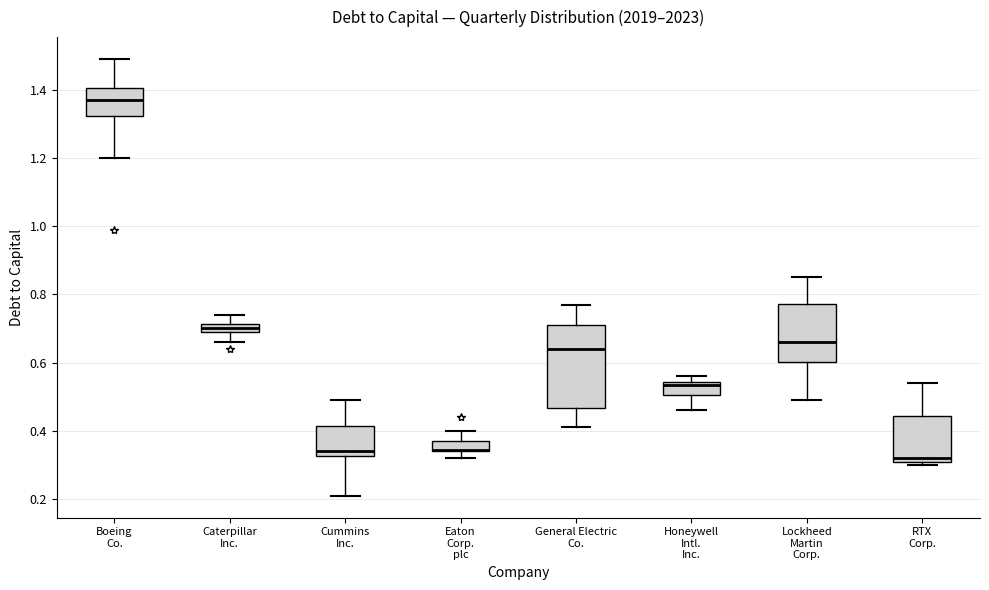

Where does the upper whisker of the box for RTX Corp. end on the y-axis? The values are not printed on the chart, so give them approximately, as read against the axis.

0.54